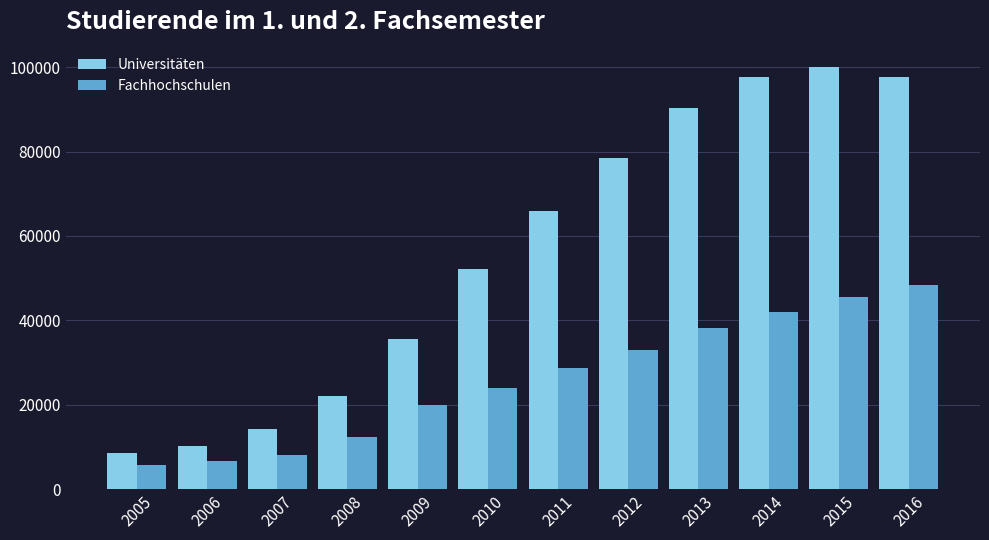

What is the sum of the Fachhochschulen values at 2012 and 2013?

71092